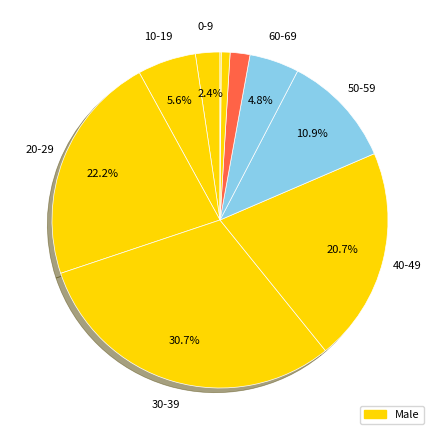

Rank the categories by value from highest to lowest.

30-39, 20-29, 40-49, 50-59, 10-19, 60-69, 0-9, 70-79, 80-89, 90-99